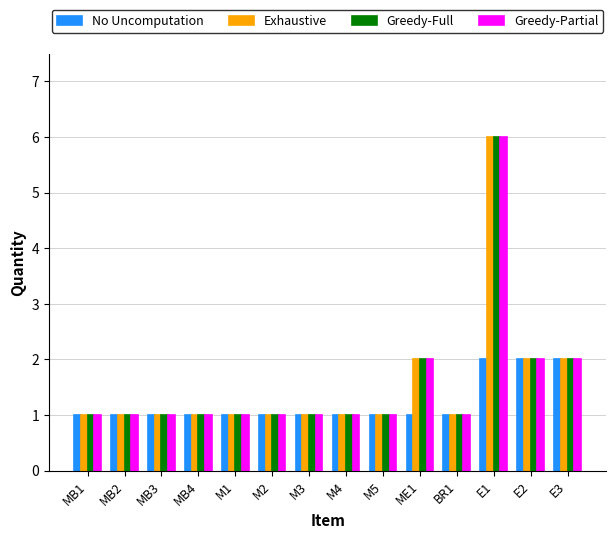

How many bars are there in total?

56